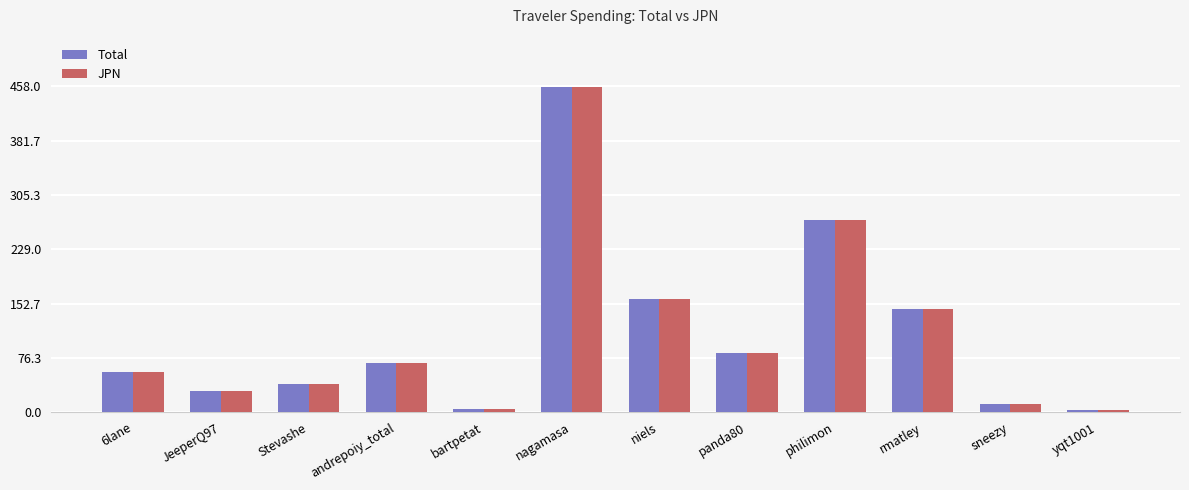

Does the chart contain any negative values?

No